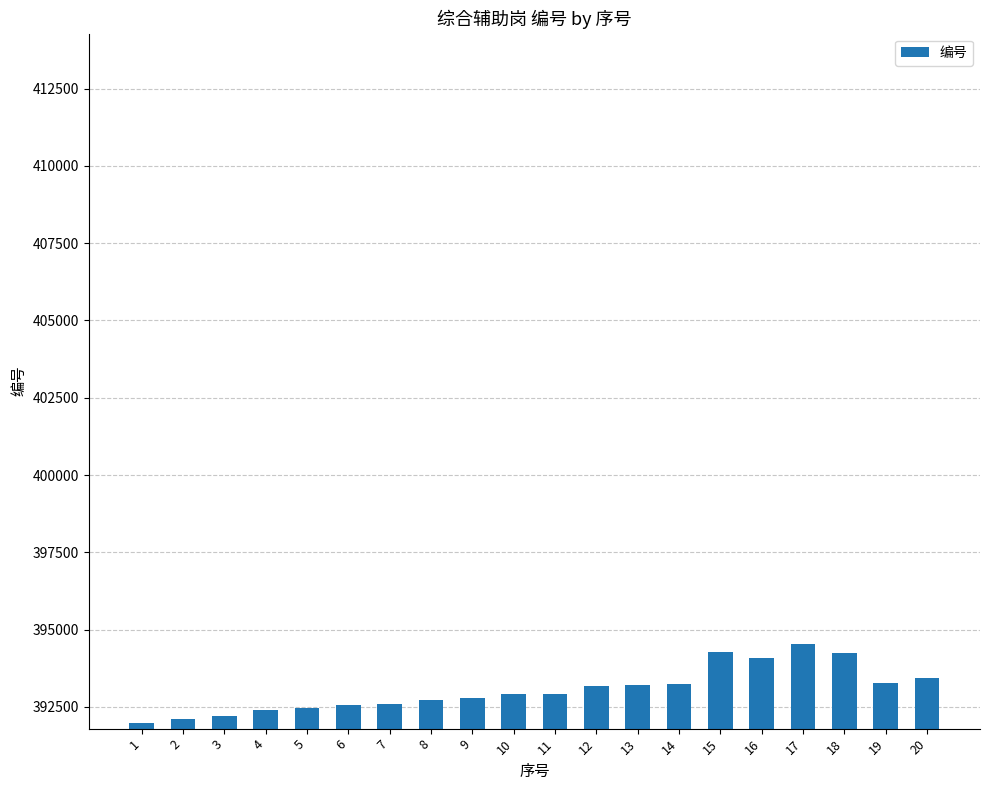

What is the value of the 18th bar from the left?

394260